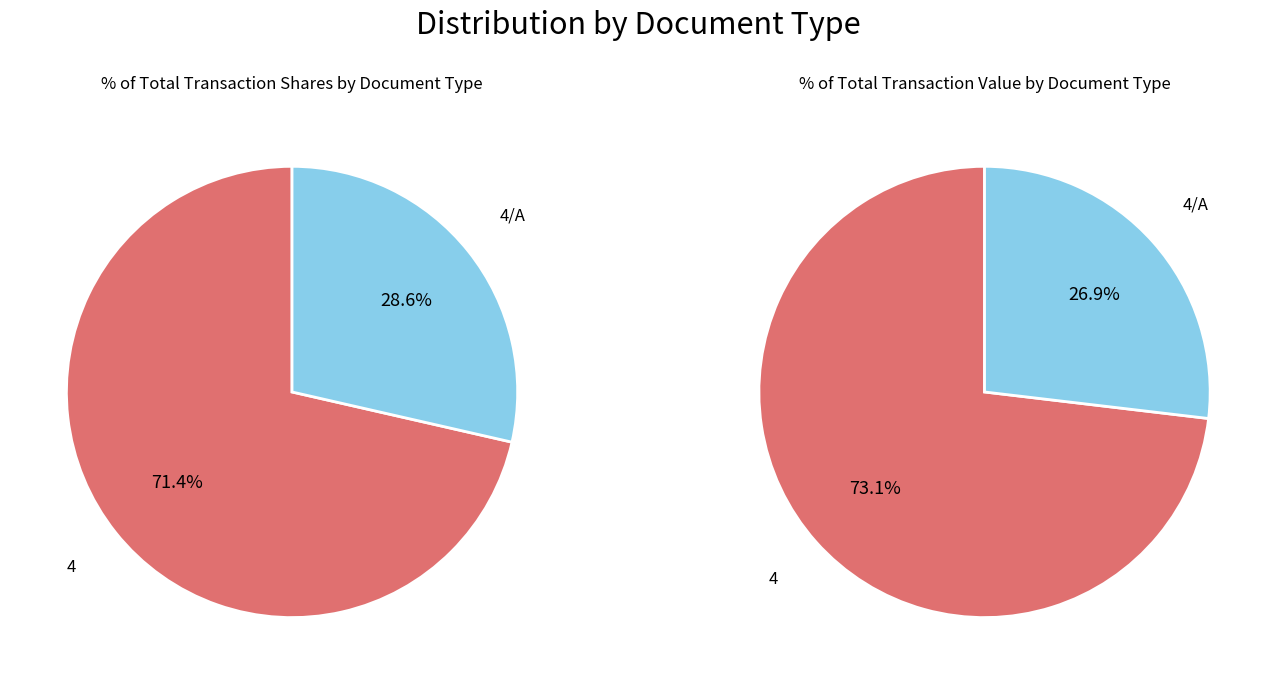

To the nearest percent, what portion does 4/A represent?

27%